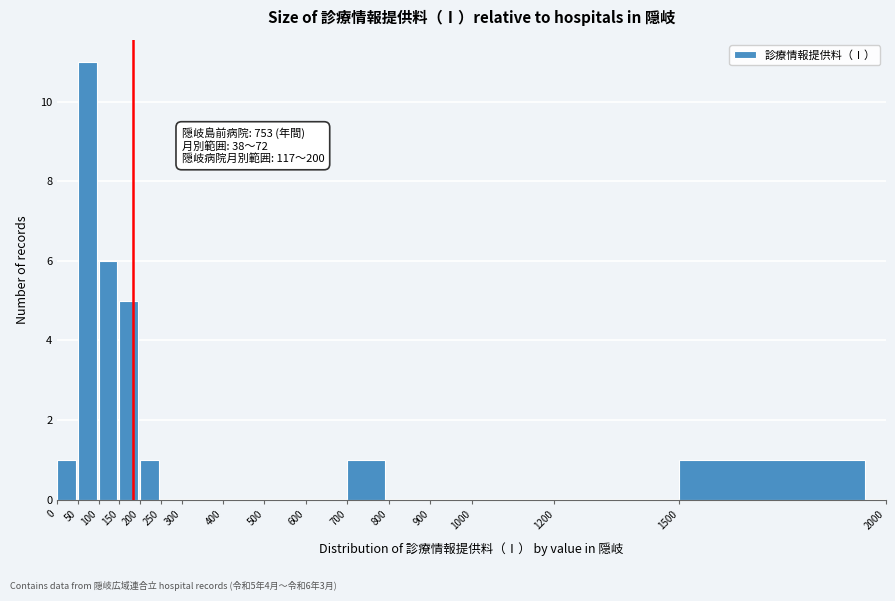

Which range on the x-axis has the tallest bar?

50 to 100